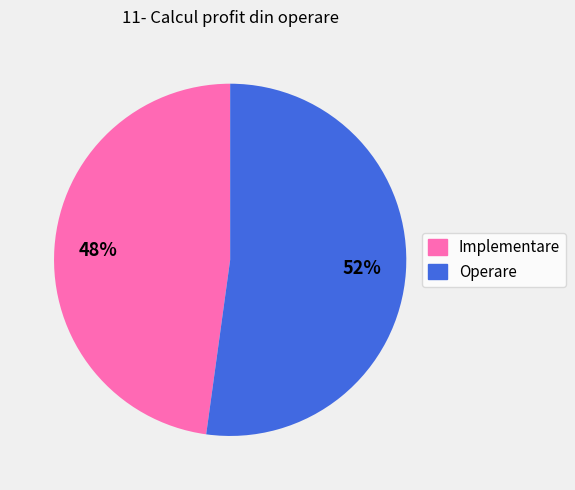

To the nearest percent, what is the difference between the Operare and Implementare slice percentages?

4%